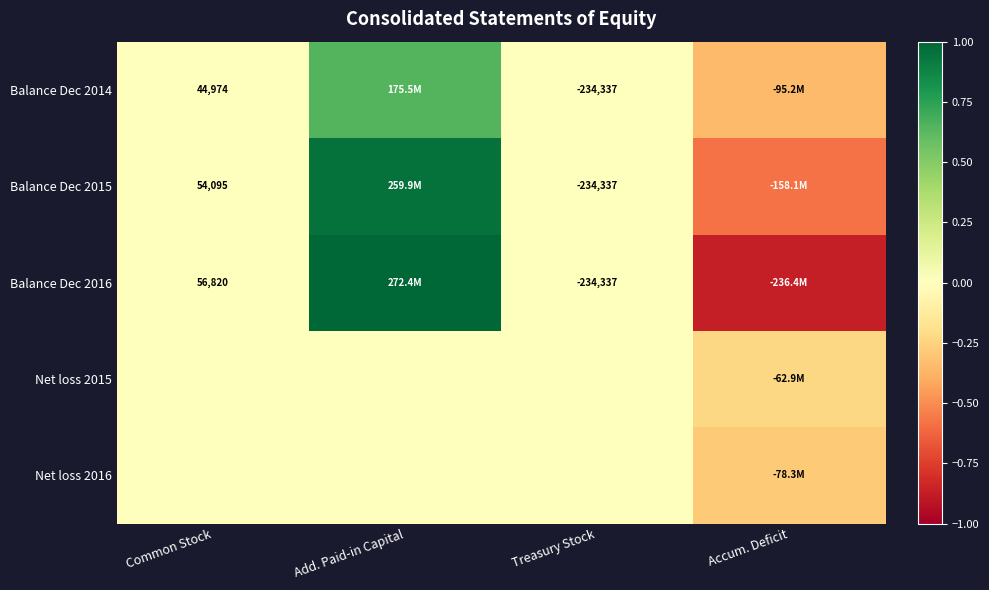

Which category has the lowest value in the Balance Dec 2014 series?

Accum. Deficit